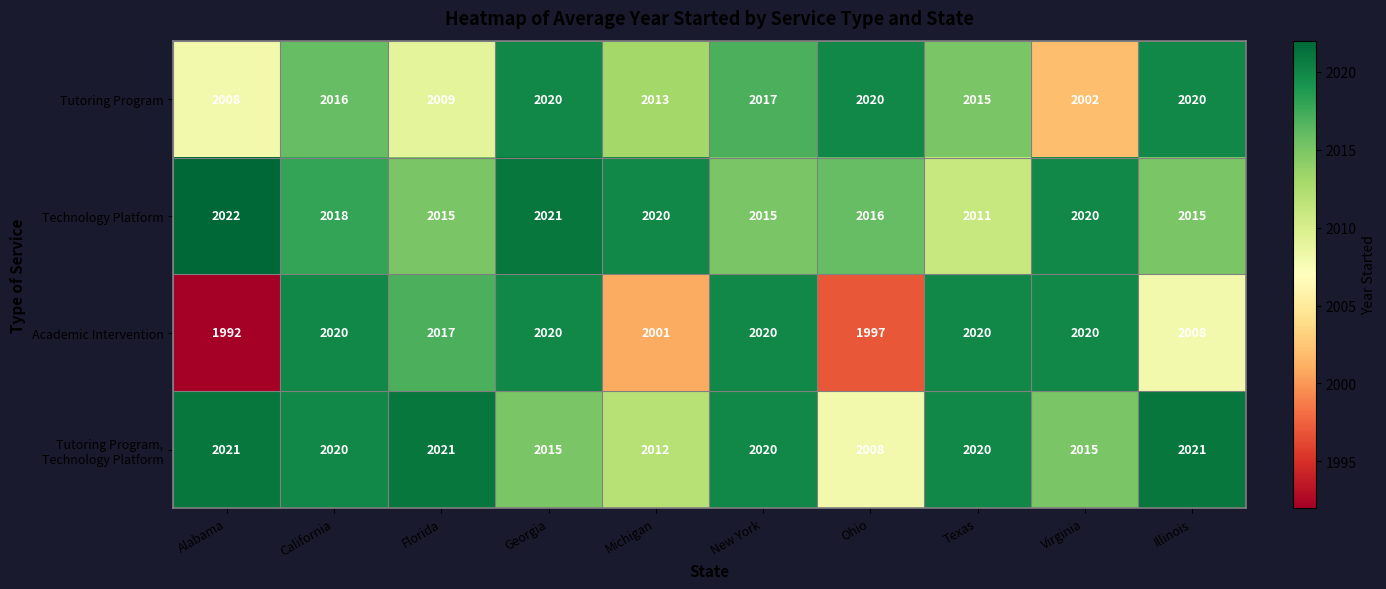

The value of Tutoring Program at Michigan is 2013. True or false?

True